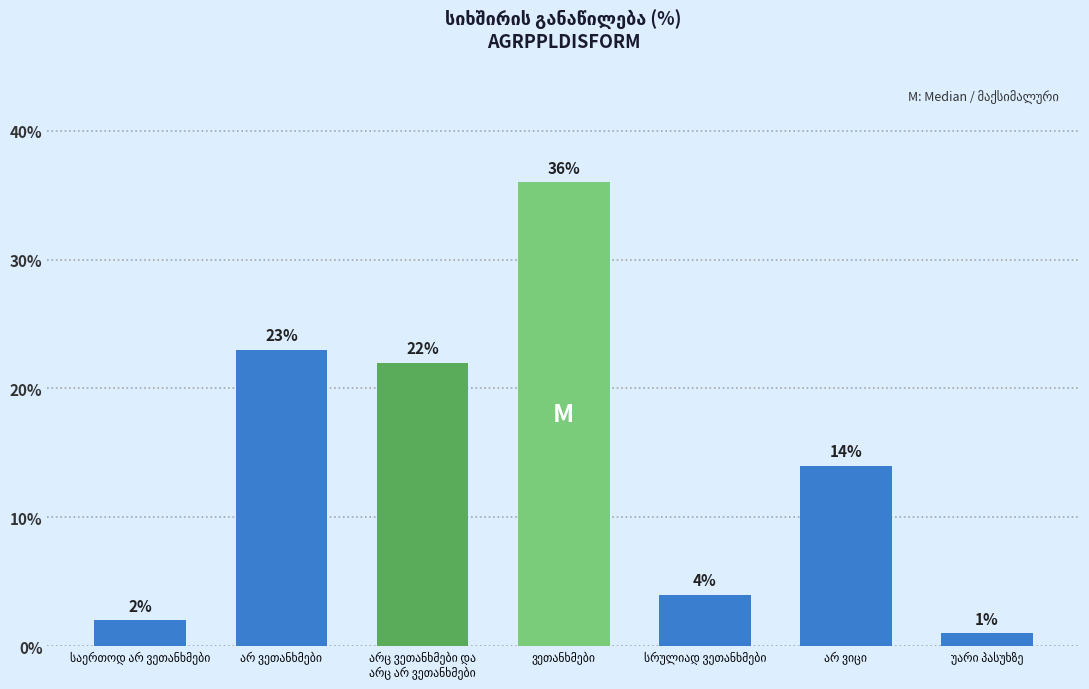

Does the chart contain stacked bars?

No